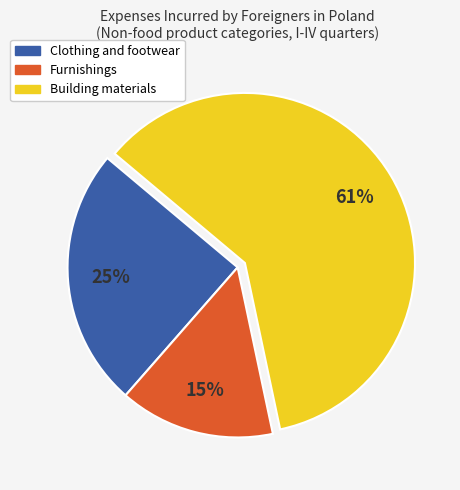

To the nearest percent, what is the average slice percentage?

33%